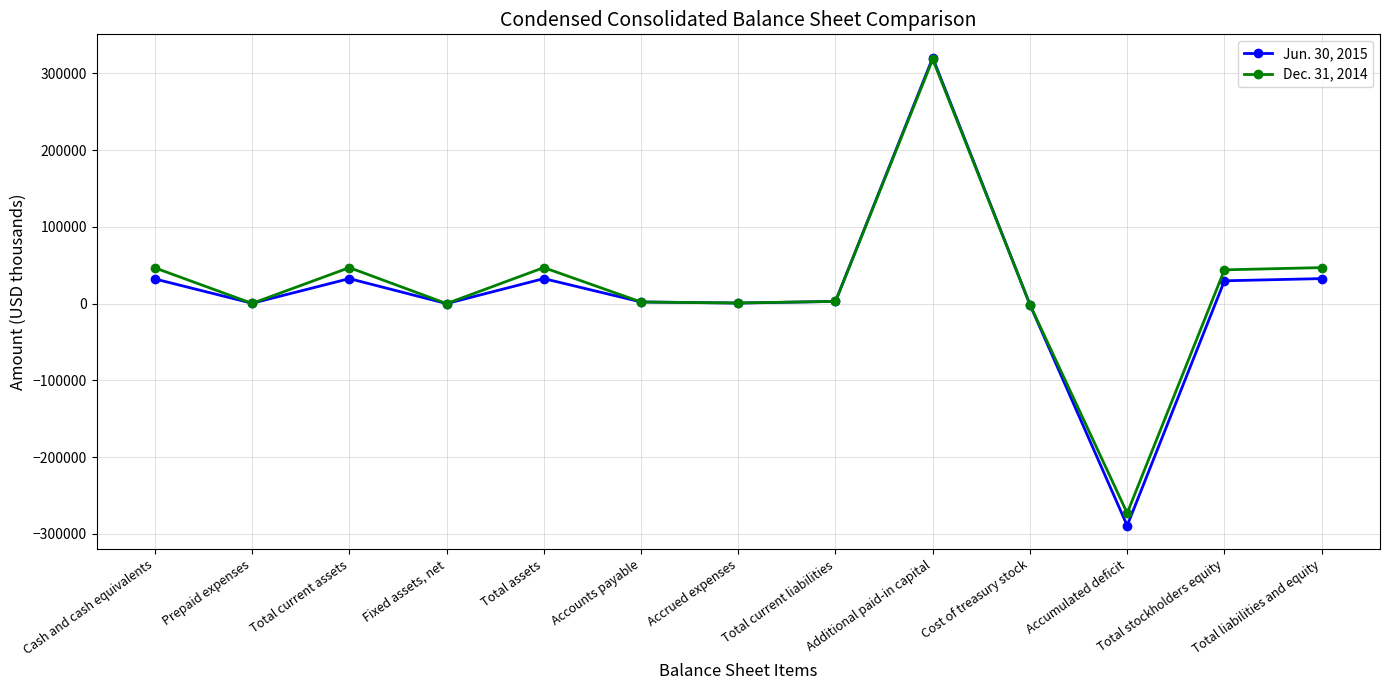

How many data points does each series have?

13